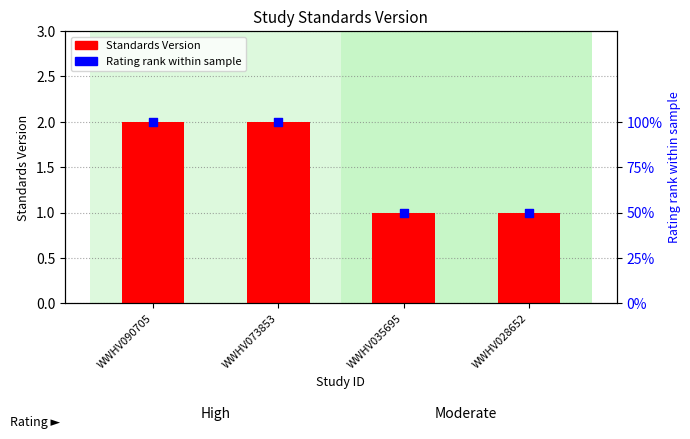

What are all the series names shown in the legend?

Standards Version, Rating rank within sample